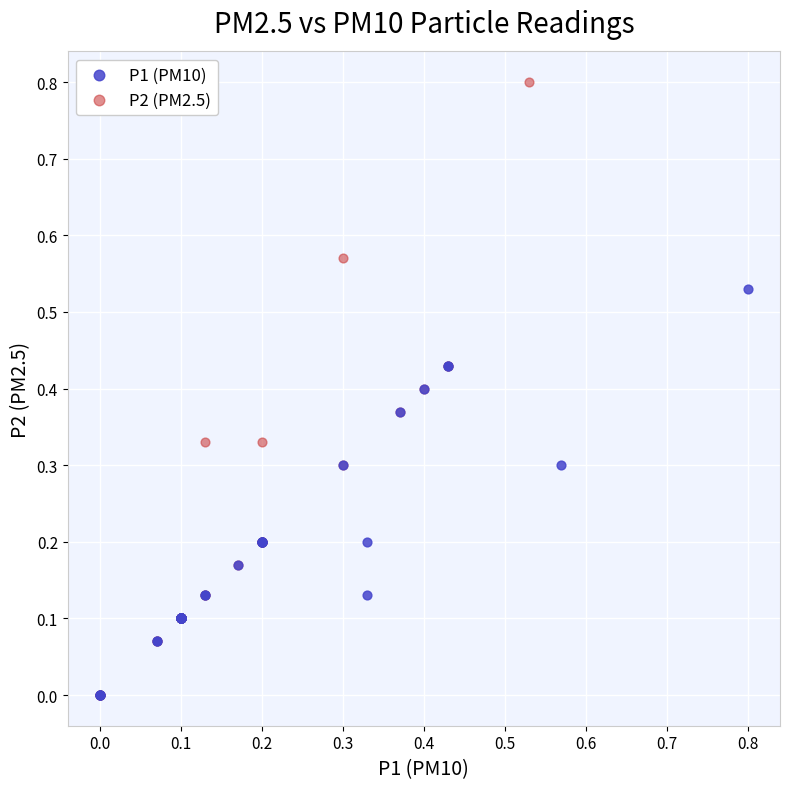

Which series has the largest Y range (max minus min)?

P2 (PM2.5)